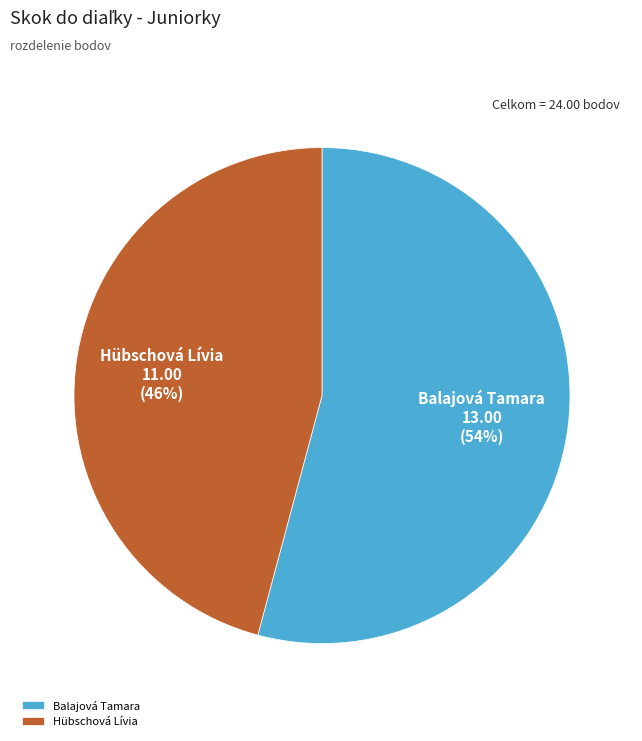

How many slices are in this pie chart?

2